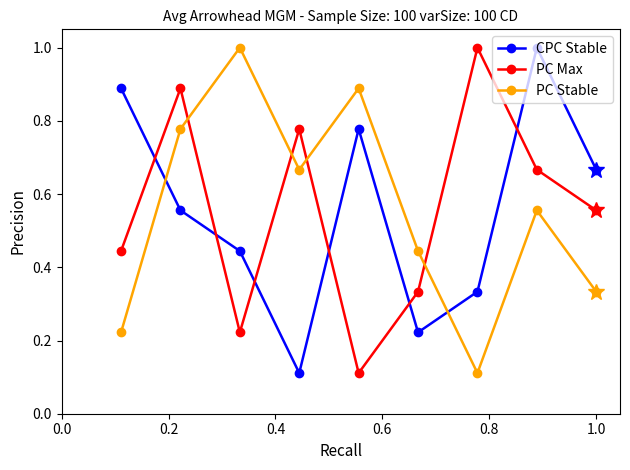

At how many categories does at least one series exceed 0?

9